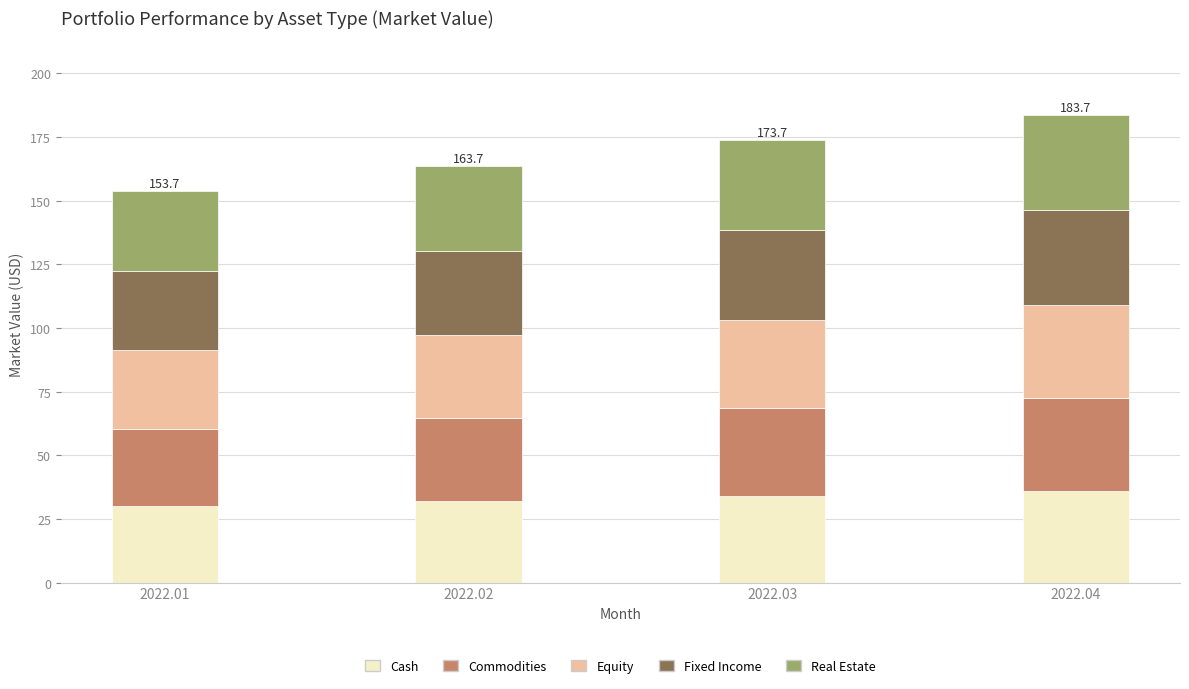

What is the total value across all series at 2022.01?

153.7